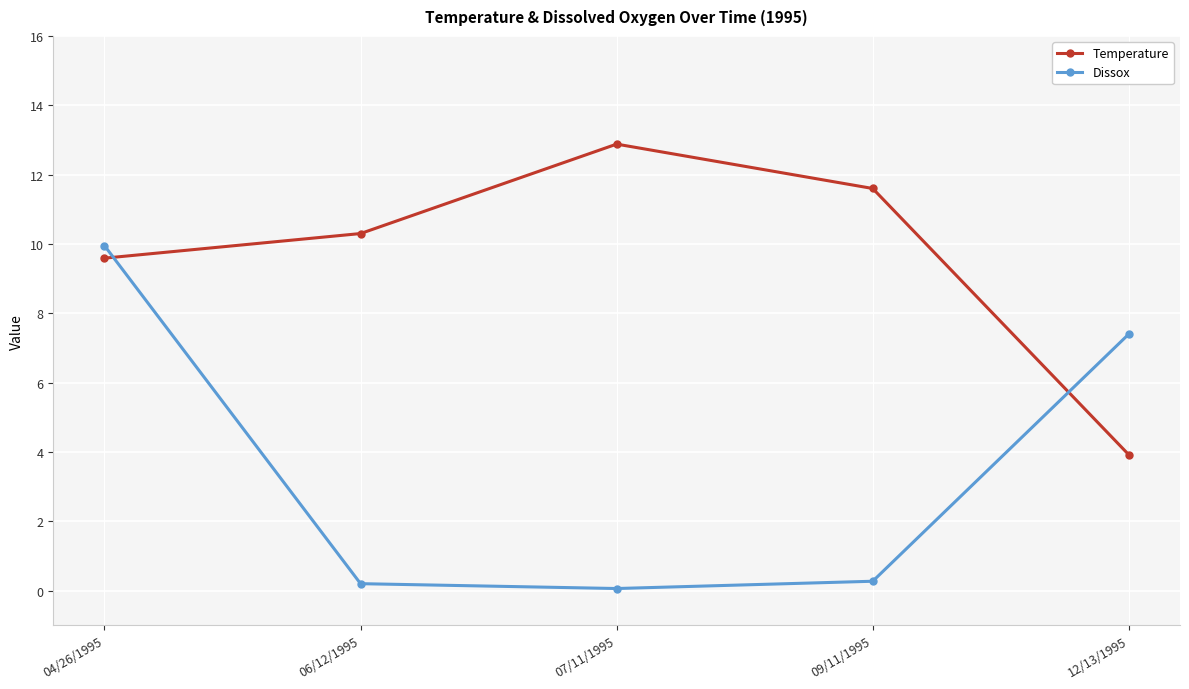

Is the value of Dissox at 07/11/1995 greater than the value of Temperature at 09/11/1995?

No